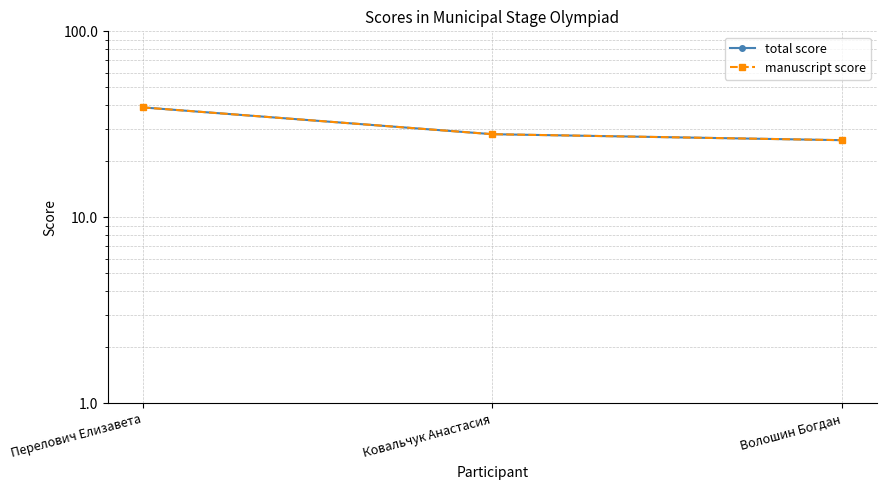

Reading left to right, list all the values displayed in this chart.

total score: Перелович Елизавета=39	Ковальчук Анастасия=28	Волошин Богдан=26
manuscript score: Перелович Елизавета=39	Ковальчук Анастасия=28	Волошин Богдан=26